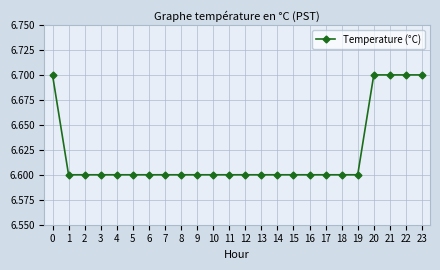

Reading left to right, what are all the values shown in this chart?

6.7	6.6	6.6	6.6	6.6	6.6	6.6	6.6	6.6	6.6	6.6	6.6	6.6	6.6	6.6	6.6	6.6	6.6	6.6	6.6	6.7	6.7	6.7	6.7